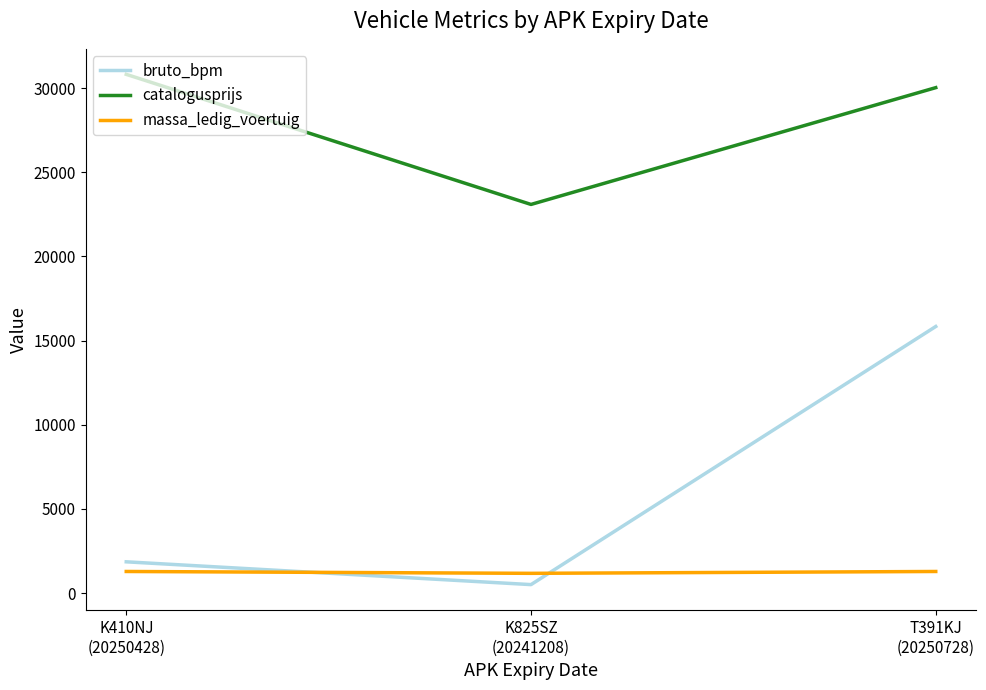

Rank the series at K410NJ
(20250428) from highest to lowest value.

catalogusprijs, bruto_bpm, massa_ledig_voertuig